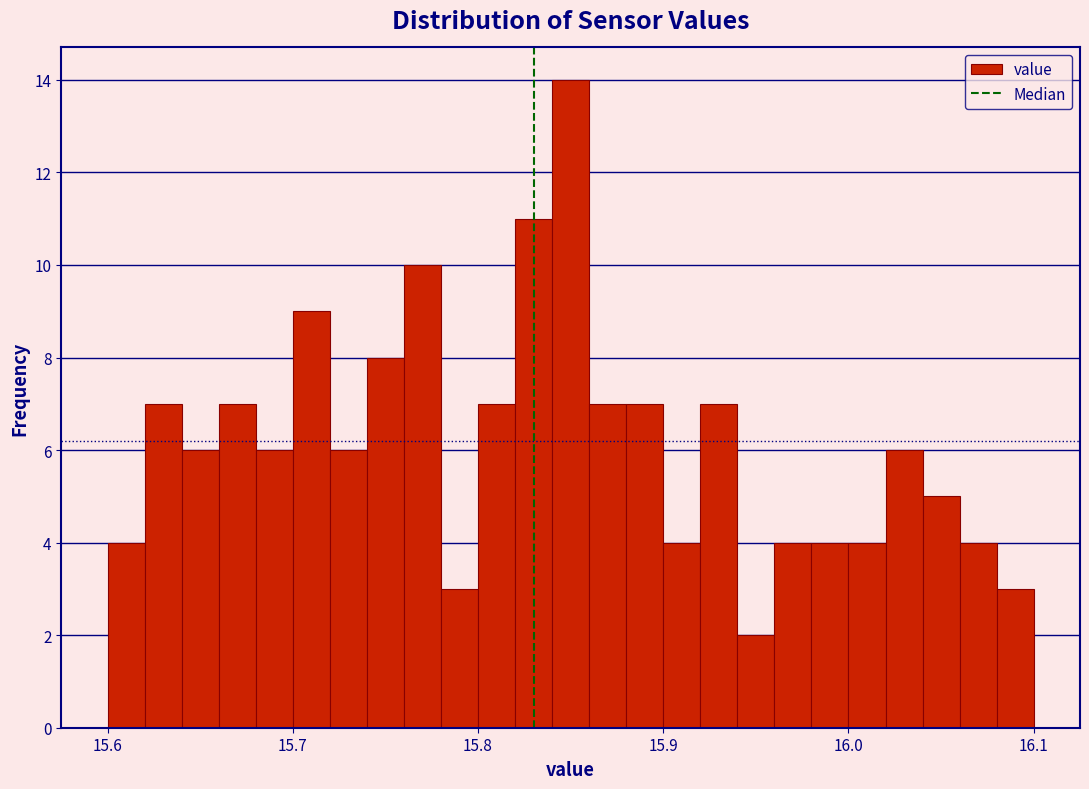

Read against the x-axis, roughly where is the centre of the tallest bar?

15.85